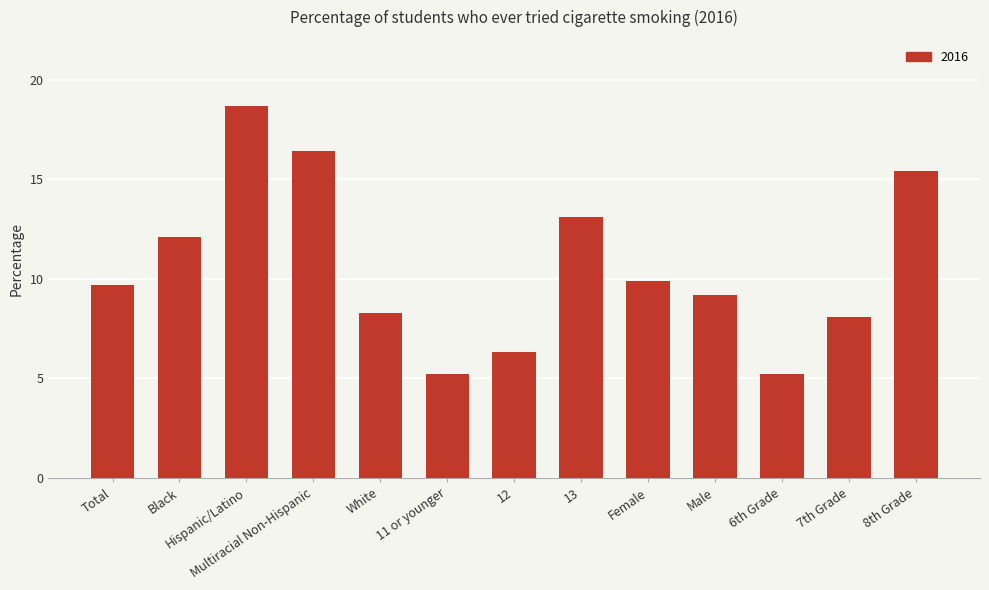

What is the label of the 6th bar from the left?

11 or younger